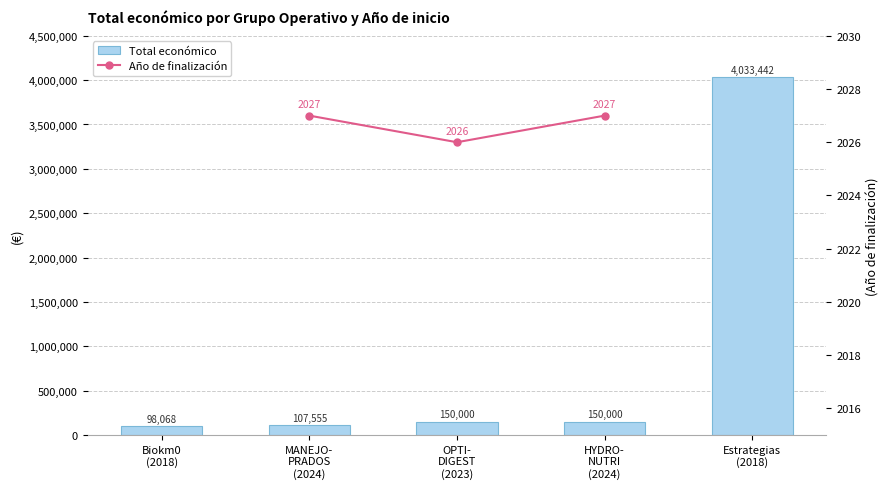

What is the label of the 5th bar from the right?

Biokm0
(2018)